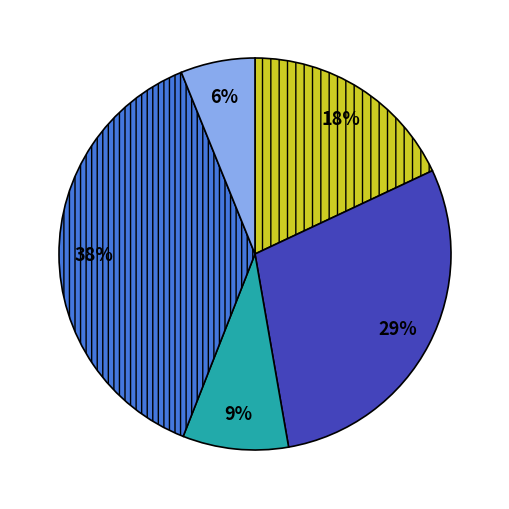

To the nearest percent, what is the average slice percentage?

20%